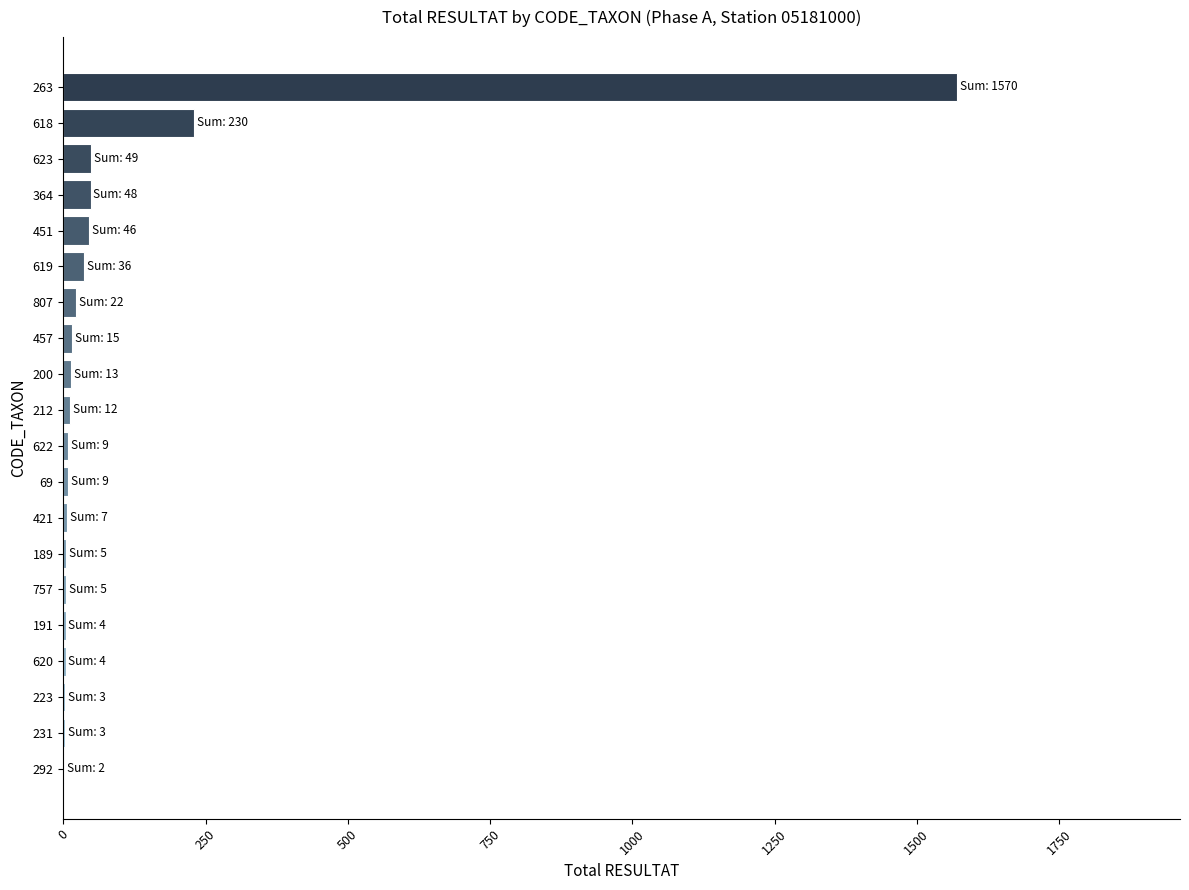

Which label corresponds to the largest value in the chart?

263